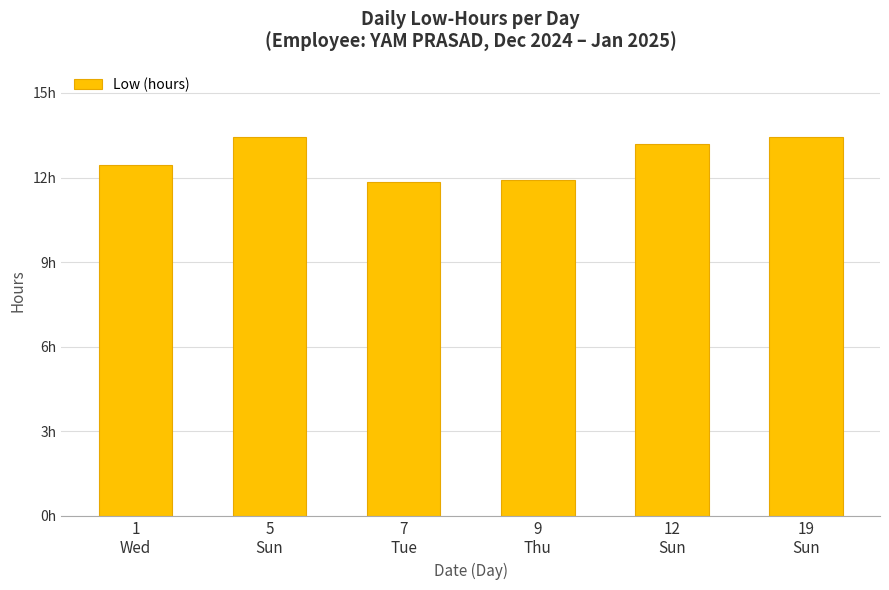

What is the difference between the second highest and second lowest values?

1.5